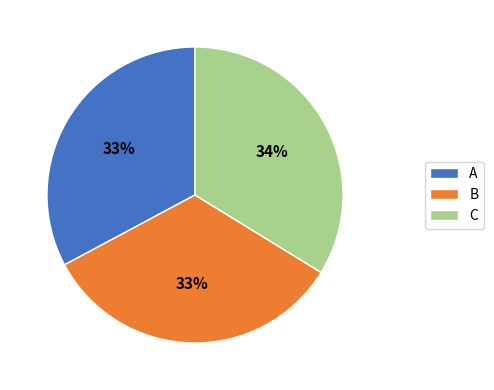

How many segments does this pie chart have?

3